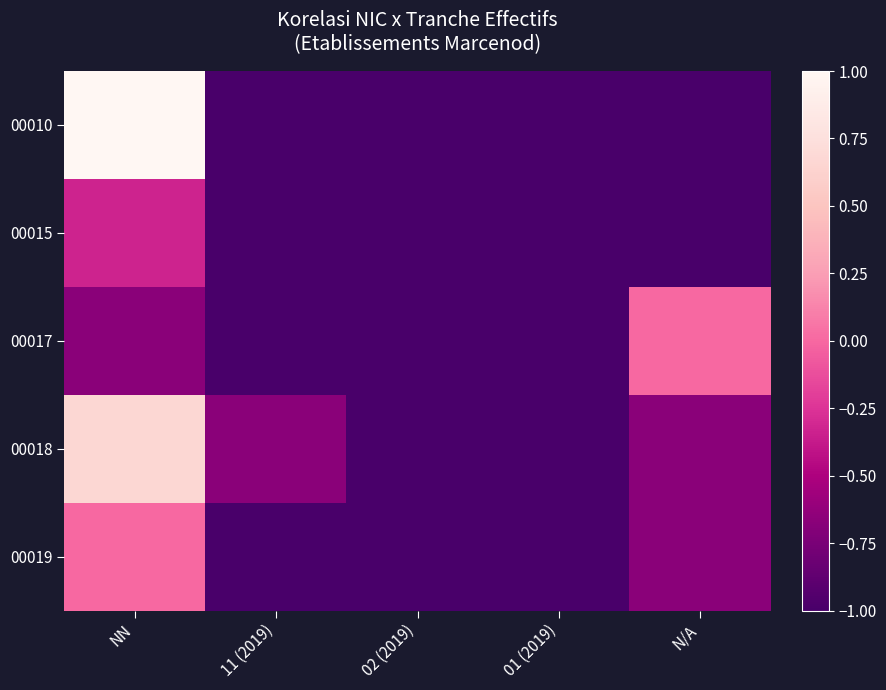

Reading left to right, transcribe all the data shown in this chart.

00010: NN=1.0	11 (2019)=-1.0	02 (2019)=-1.0	01 (2019)=-1.0	N/A=-1.0
00015: NN=-0.3	11 (2019)=-1.0	02 (2019)=-1.0	01 (2019)=-1.0	N/A=-1.0
00017: NN=-0.7	11 (2019)=-1.0	02 (2019)=-1.0	01 (2019)=-1.0	N/A=0.0
00018: NN=0.7	11 (2019)=-0.7	02 (2019)=-1.0	01 (2019)=-1.0	N/A=-0.7
00019: NN=0.0	11 (2019)=-1.0	02 (2019)=-1.0	01 (2019)=-1.0	N/A=-0.7